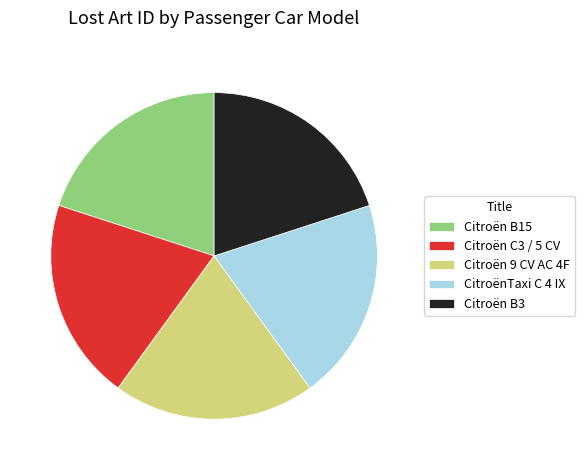

Combined, do CitroënTaxi C 4 IX and Citroën B3 account for over 50%?

No